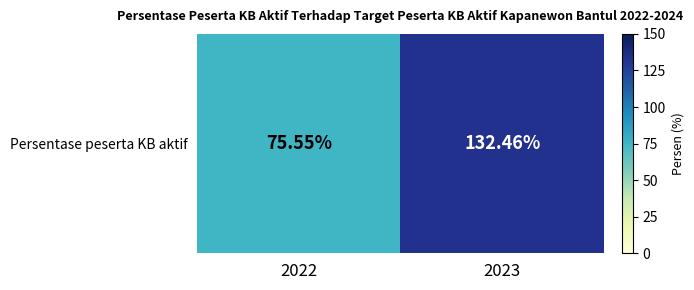

At which label is the value closest to 104?

2022